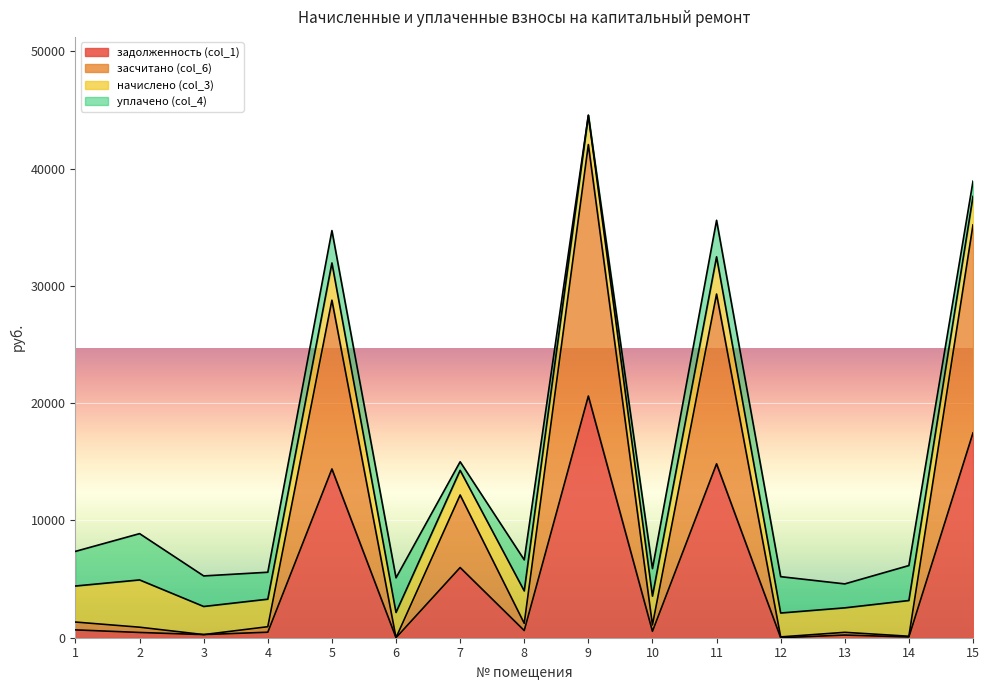

At how many categories does at least one series exceed 10093?

5